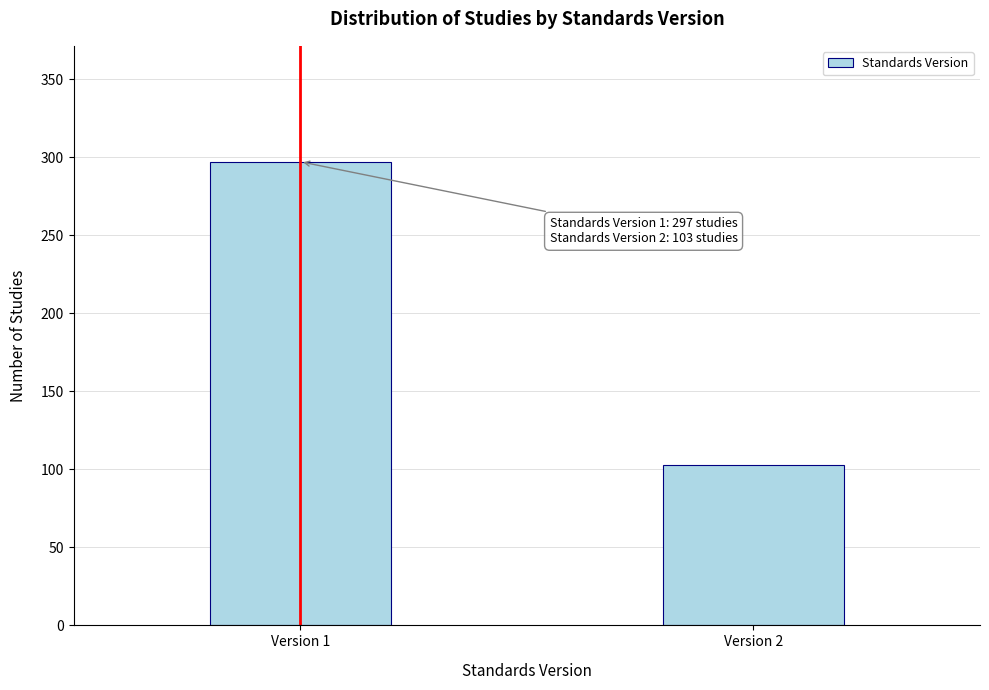

Reading right to left, what are all the values shown in this chart?

Version 2=103	Version 1=297